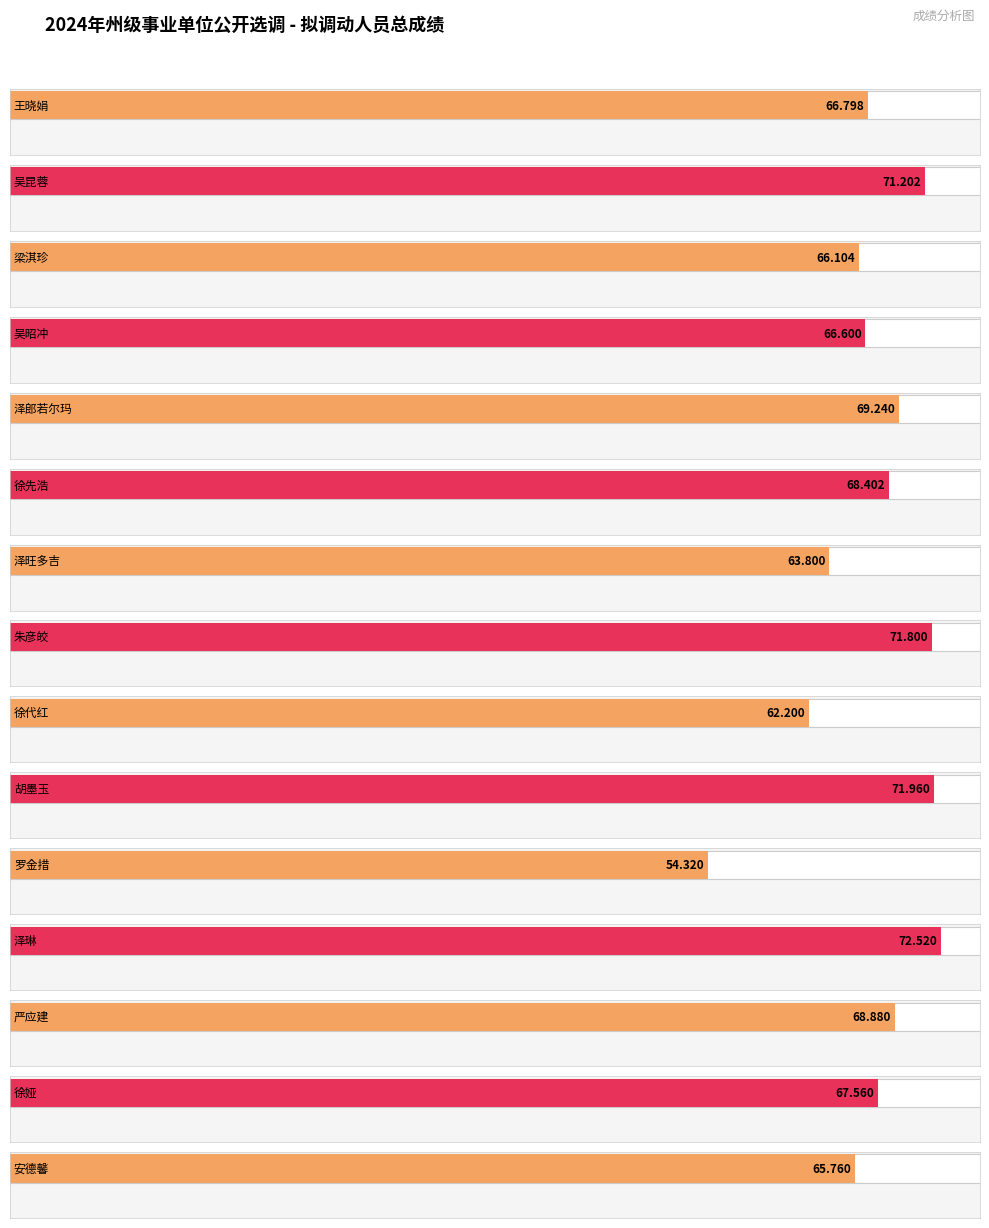

Are the bars grouped side by side (vs. stacked)?

No